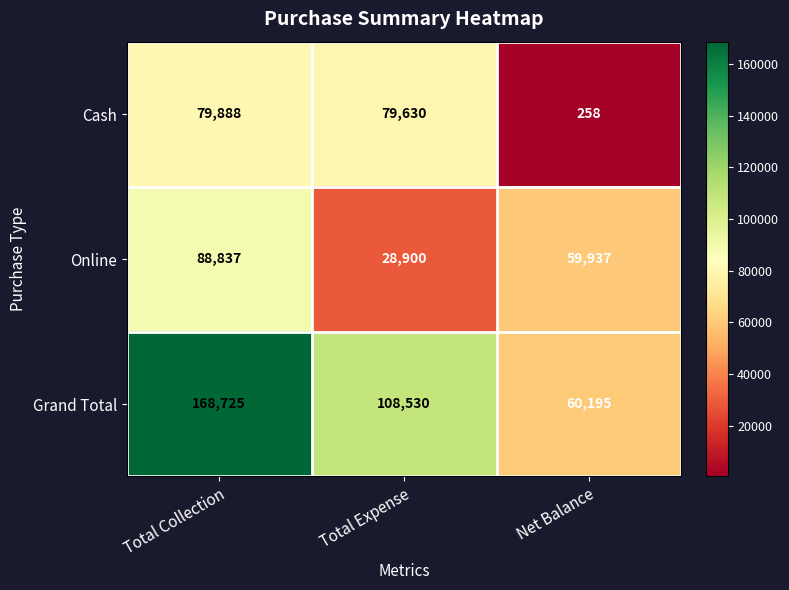

What is the difference between the maximum and second lowest values in the Online series?

28900